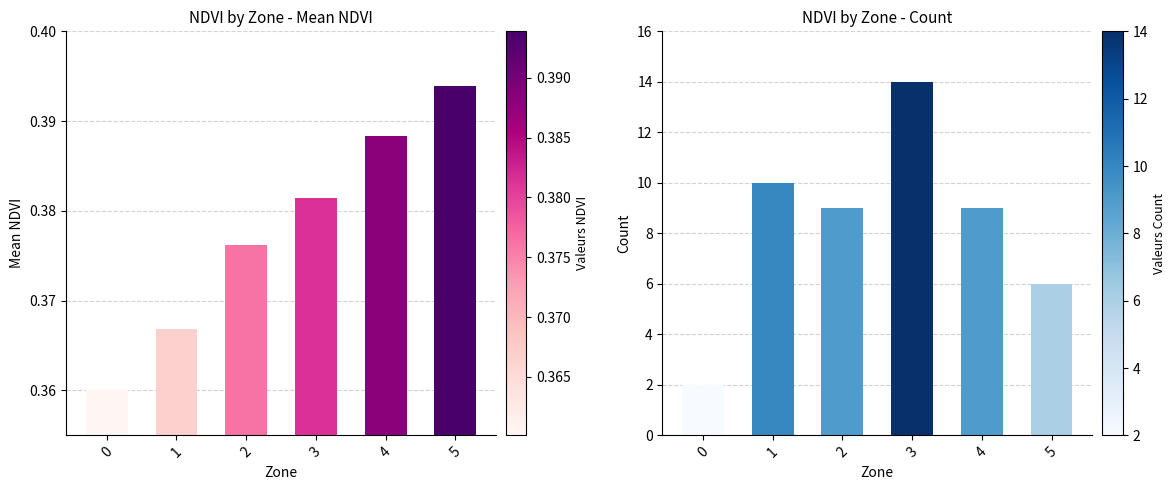

At which category does the chart reach its peak across all series?

3